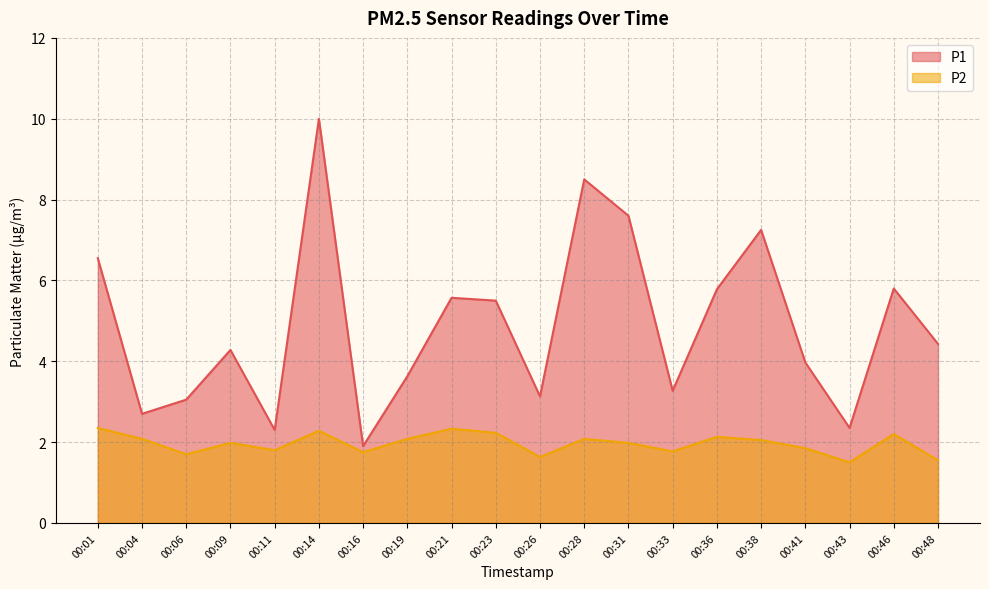

Does the chart have visible grid lines?

Yes